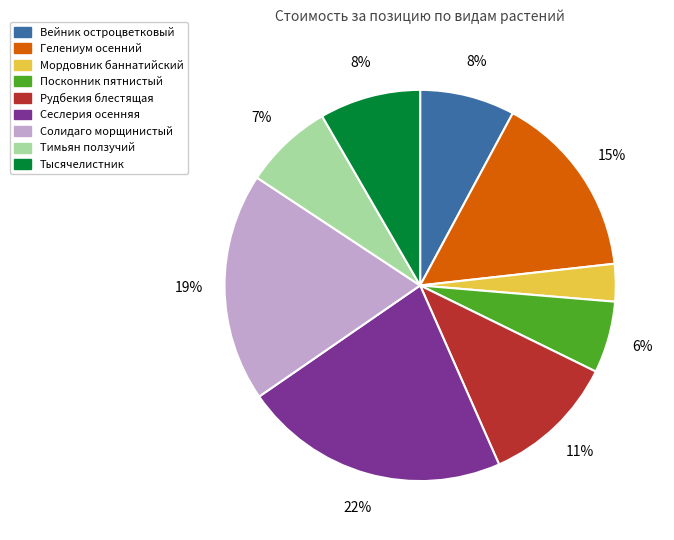

Is it true that Солидаго морщинистый is 13% of the pie?

False